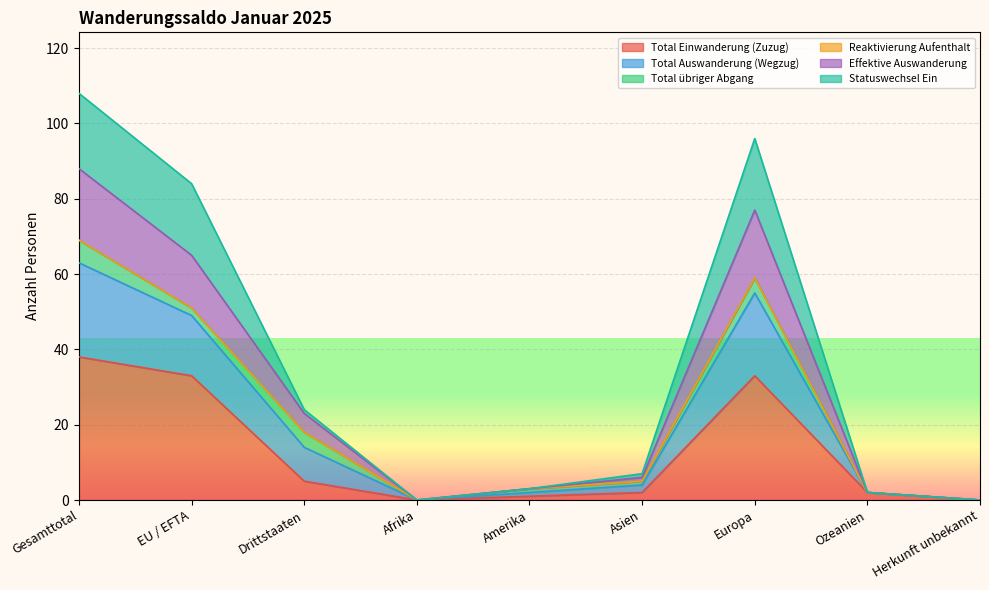

Which has a higher value, Amerika or Herkunft unbekannt?

Amerika